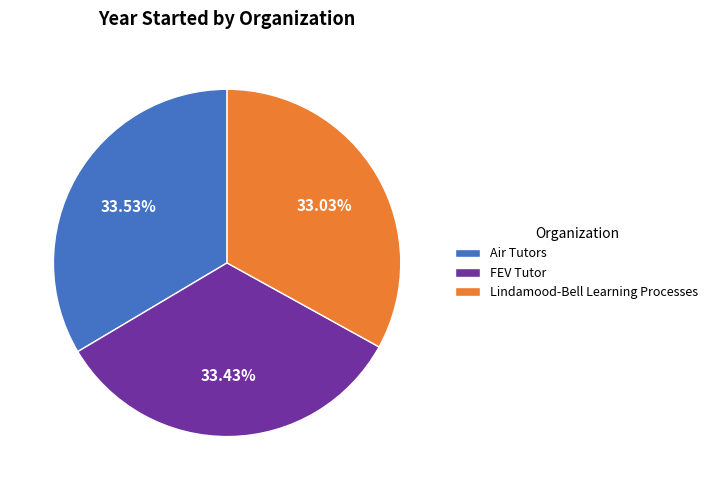

To the nearest percent, what is the combined percentage of FEV Tutor and Lindamood-Bell Learning Processes?

66%